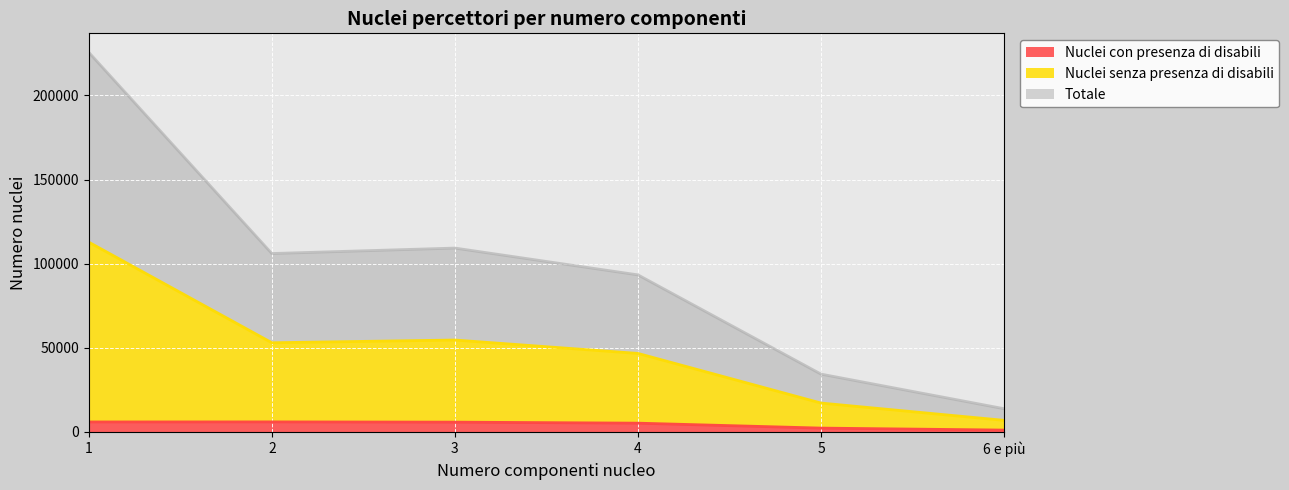

In Nuclei con presenza di disabili, how many points are higher than both neighbors (excluding endpoints)?

1